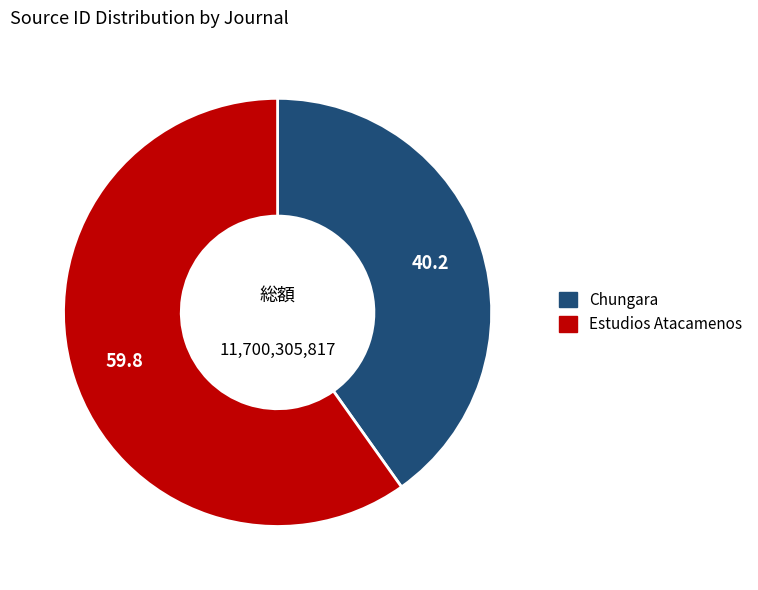

Which has a higher value, Estudios Atacamenos or Chungara?

Estudios Atacamenos